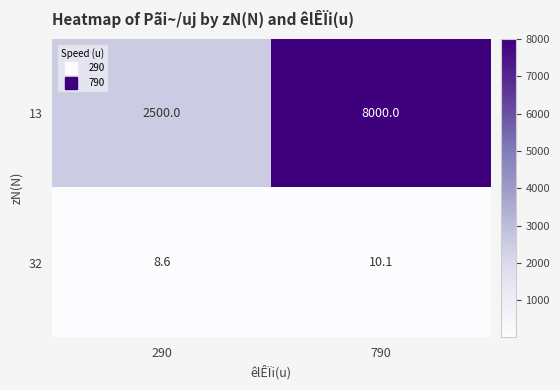

The value of 13 at 790 is 8000.0. True or false?

True